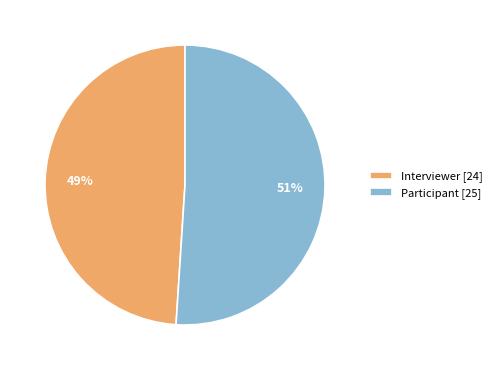

Is it true that Participant is 65% of the pie?

False